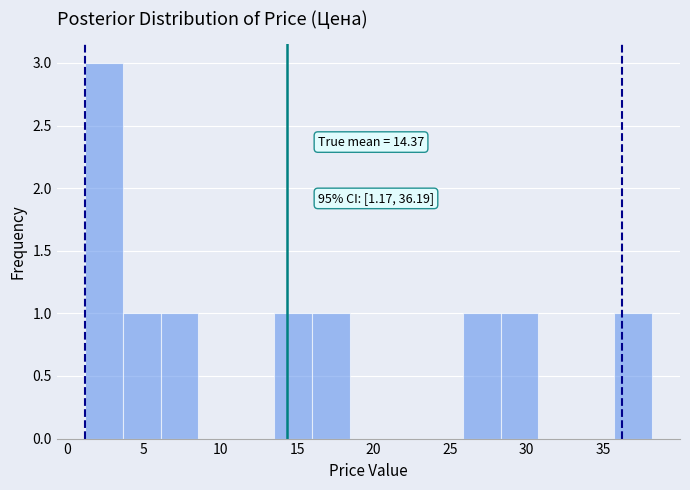

Which range on the x-axis has the tallest bar?

1.0 to 3.5